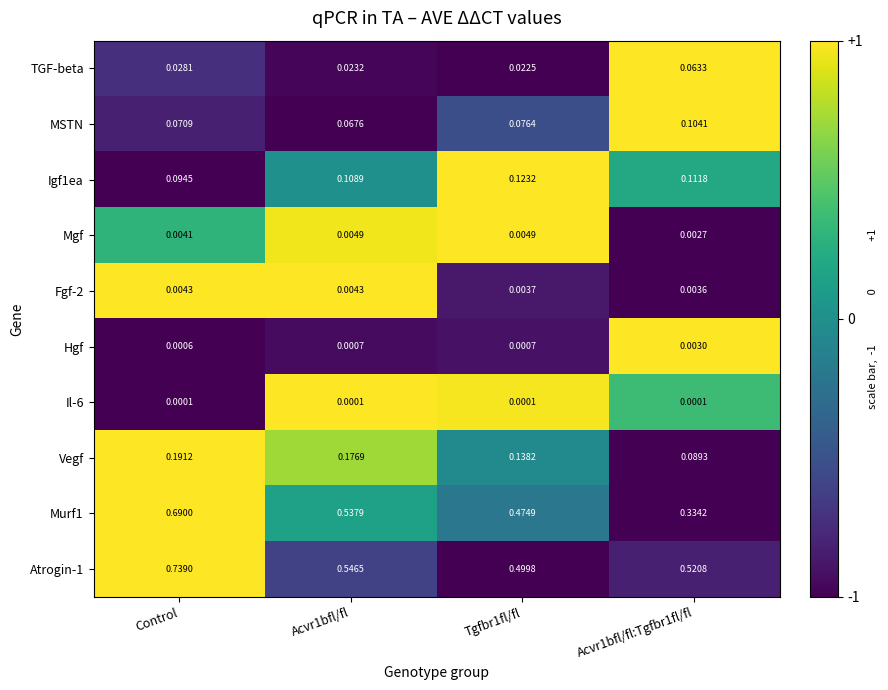

At which label does Igf1ea reach its minimum?

Control